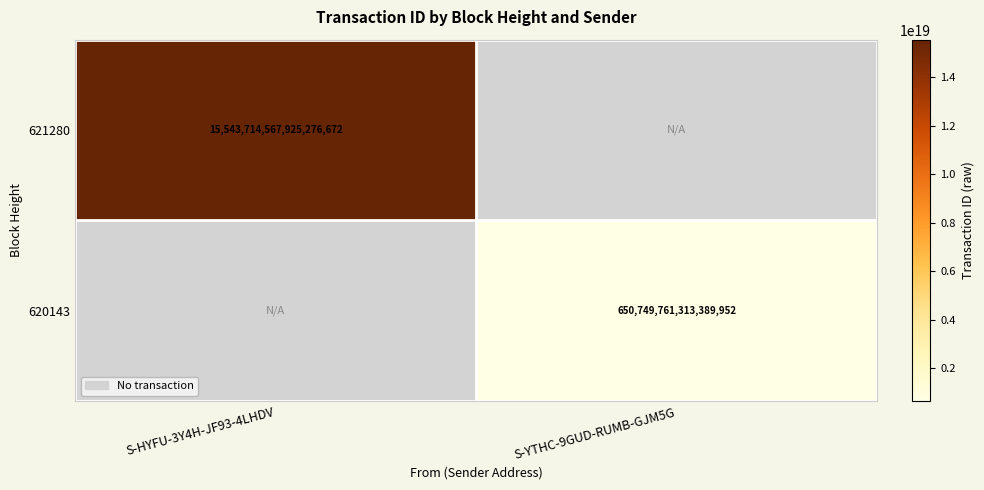

The value of 620143 at S-YTHC-9GUD-RUMB-GJM5G is 1163958953833520640. True or false?

False